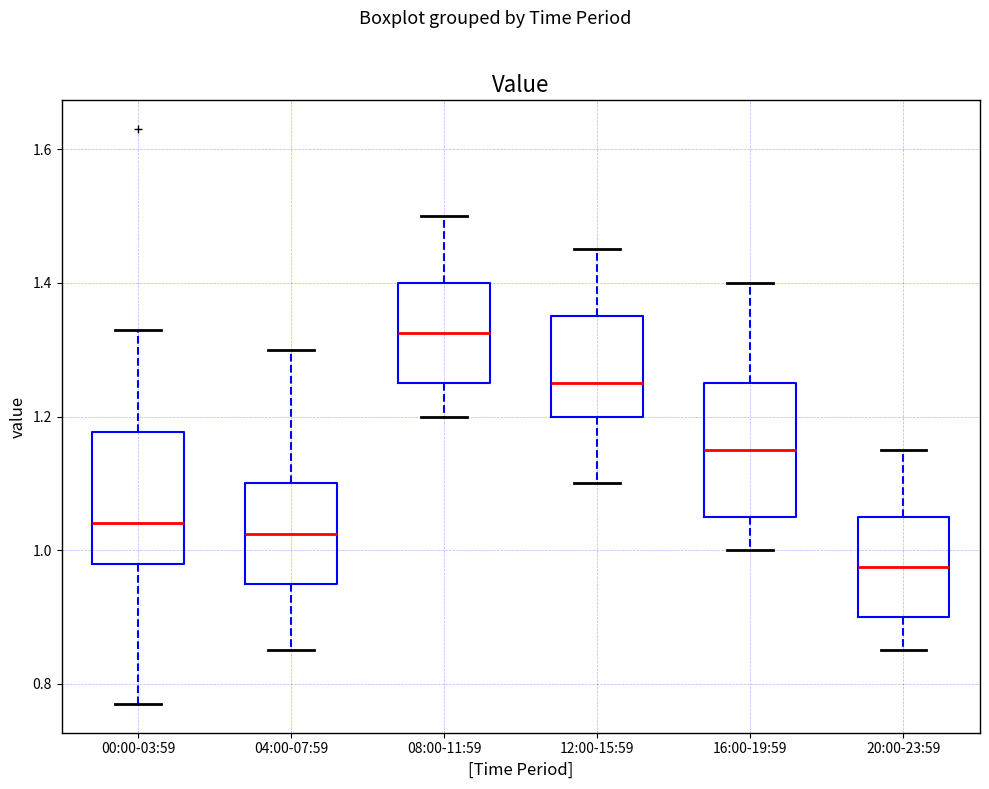

Where does the lower whisker of the box for 16:00-19:59 end on the y-axis? The values are not printed on the chart, so give them approximately, as read against the axis.

1.00